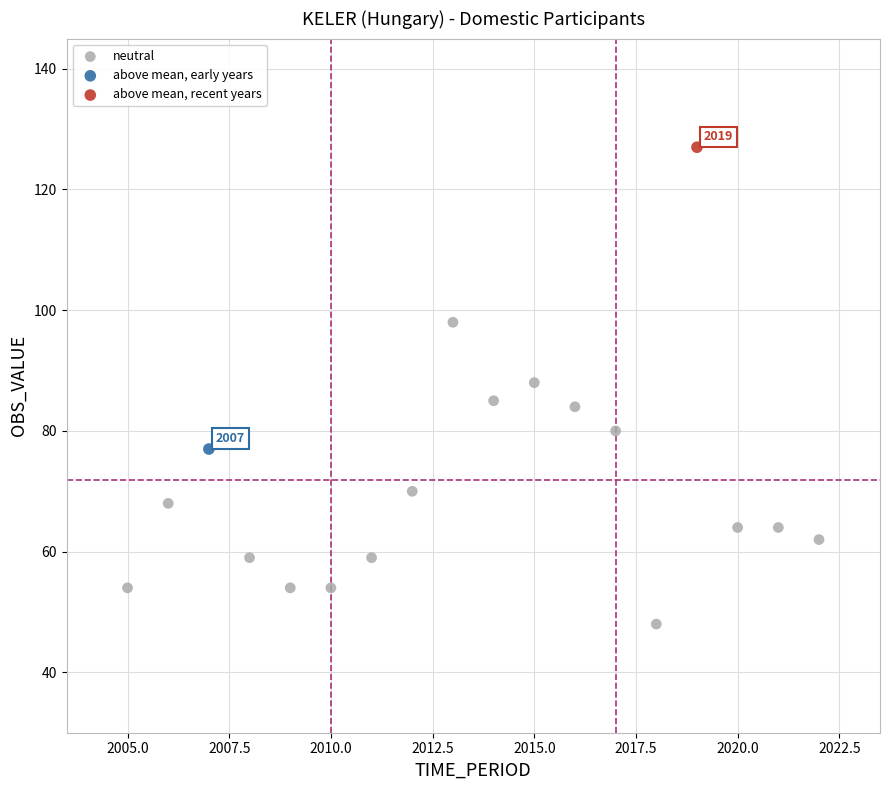

What are all the series names shown in the legend?

neutral, above mean, early years, above mean, recent years